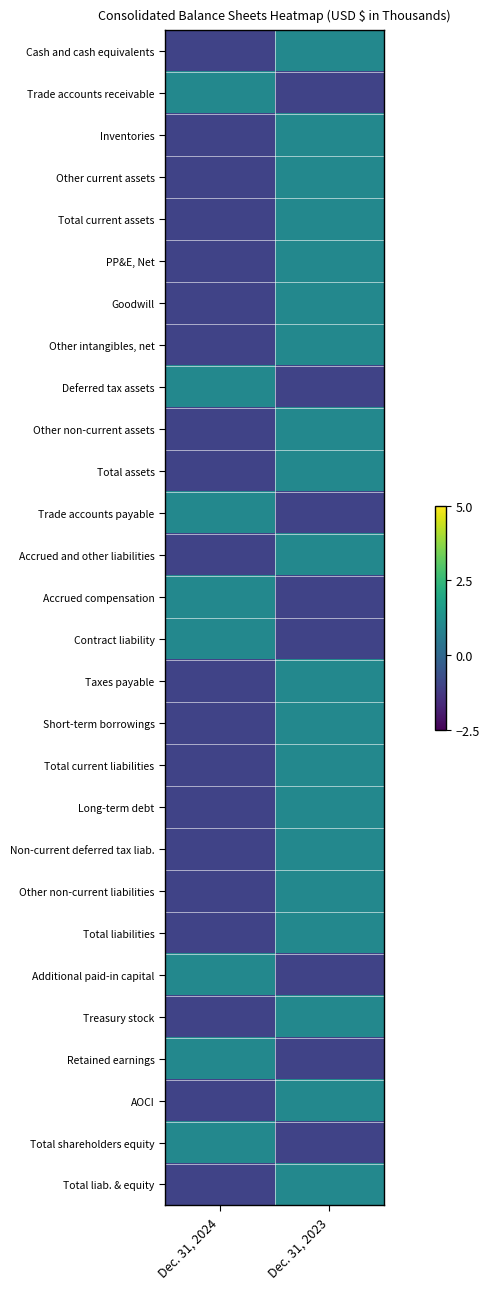

Reading left to right, transcribe all the data shown in this chart.

Cash and cash equivalents: Dec. 31, 2024=-1	Dec. 31, 2023=1
Trade accounts receivable: Dec. 31, 2024=1	Dec. 31, 2023=-1
Inventories: Dec. 31, 2024=-1	Dec. 31, 2023=1
Other current assets: Dec. 31, 2024=-1	Dec. 31, 2023=1
Total current assets: Dec. 31, 2024=-1	Dec. 31, 2023=1
PP&E, Net: Dec. 31, 2024=-1	Dec. 31, 2023=1
Goodwill: Dec. 31, 2024=-1	Dec. 31, 2023=1
Other intangibles, net: Dec. 31, 2024=-1	Dec. 31, 2023=1
Deferred tax assets: Dec. 31, 2024=1	Dec. 31, 2023=-1
Other non-current assets: Dec. 31, 2024=-1	Dec. 31, 2023=1
Total assets: Dec. 31, 2024=-1	Dec. 31, 2023=1
Trade accounts payable: Dec. 31, 2024=1	Dec. 31, 2023=-1
Accrued and other liabilities: Dec. 31, 2024=-1	Dec. 31, 2023=1
Accrued compensation: Dec. 31, 2024=1	Dec. 31, 2023=-1
Contract liability: Dec. 31, 2024=1	Dec. 31, 2023=-1
Taxes payable: Dec. 31, 2024=-1	Dec. 31, 2023=1
Short-term borrowings: Dec. 31, 2024=-1	Dec. 31, 2023=1
Total current liabilities: Dec. 31, 2024=-1	Dec. 31, 2023=1
Long-term debt: Dec. 31, 2024=-1	Dec. 31, 2023=1
Non-current deferred tax liab.: Dec. 31, 2024=-1	Dec. 31, 2023=1
Other non-current liabilities: Dec. 31, 2024=-1	Dec. 31, 2023=1
Total liabilities: Dec. 31, 2024=-1	Dec. 31, 2023=1
Additional paid-in capital: Dec. 31, 2024=1	Dec. 31, 2023=-1
Treasury stock: Dec. 31, 2024=-1	Dec. 31, 2023=1
Retained earnings: Dec. 31, 2024=1	Dec. 31, 2023=-1
AOCI: Dec. 31, 2024=-1	Dec. 31, 2023=1
Total shareholders equity: Dec. 31, 2024=1	Dec. 31, 2023=-1
Total liab. & equity: Dec. 31, 2024=-1	Dec. 31, 2023=1